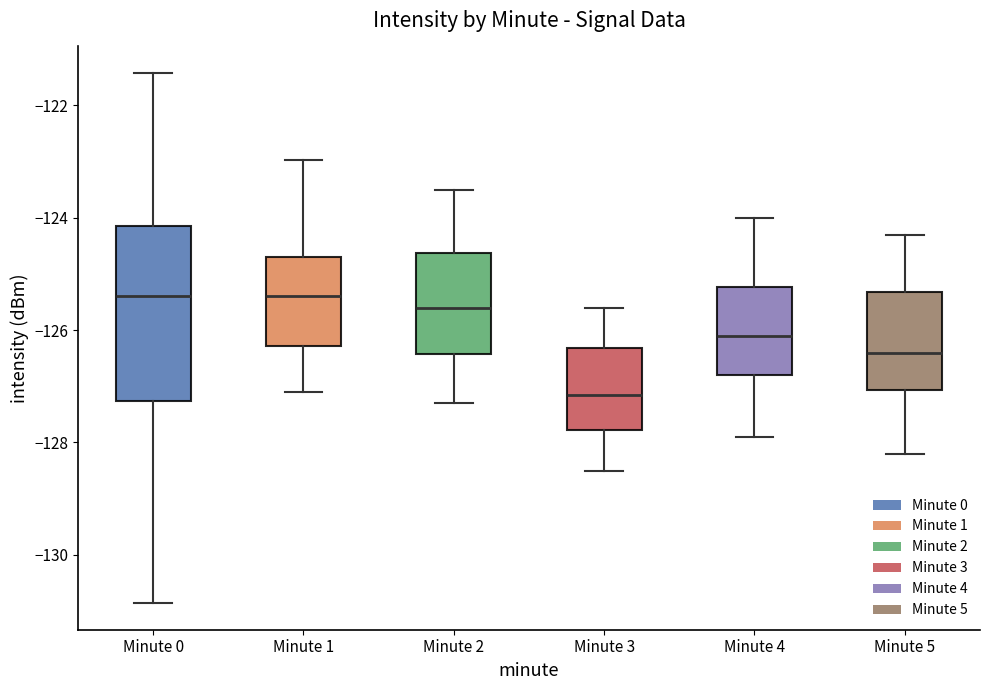

Reading left to right, read every box against the y-axis: the position of its median line, the range the box covers, and the ends of its whiskers. The values are not printed on the chart, so give them approximately, as read against the axis.

Minute 0: median -125.4, box -127.2 to -124.2, whiskers -130.8 to -121.4
Minute 1: median -125.4, box -126.2 to -124.8, whiskers -127.0 to -123.0
Minute 2: median -125.6, box -126.4 to -124.6, whiskers -127.2 to -123.4
Minute 3: median -127.2, box -127.8 to -126.4, whiskers -128.4 to -125.6
Minute 4: median -126.0, box -126.8 to -125.2, whiskers -127.8 to -124.0
Minute 5: median -126.4, box -127.0 to -125.4, whiskers -128.2 to -124.2